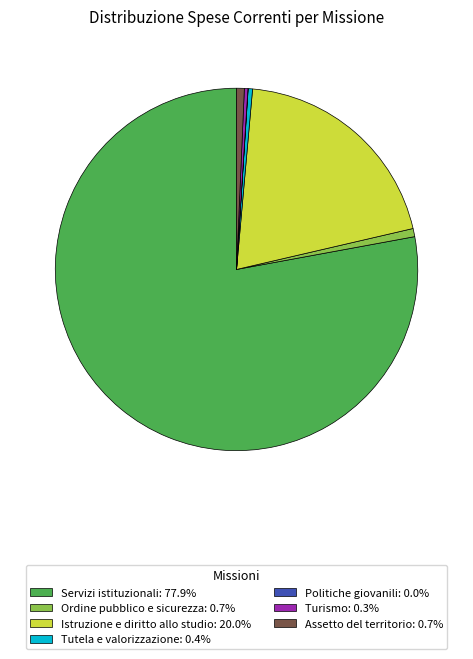

Is there any slice that represents more than half of the pie?

Yes